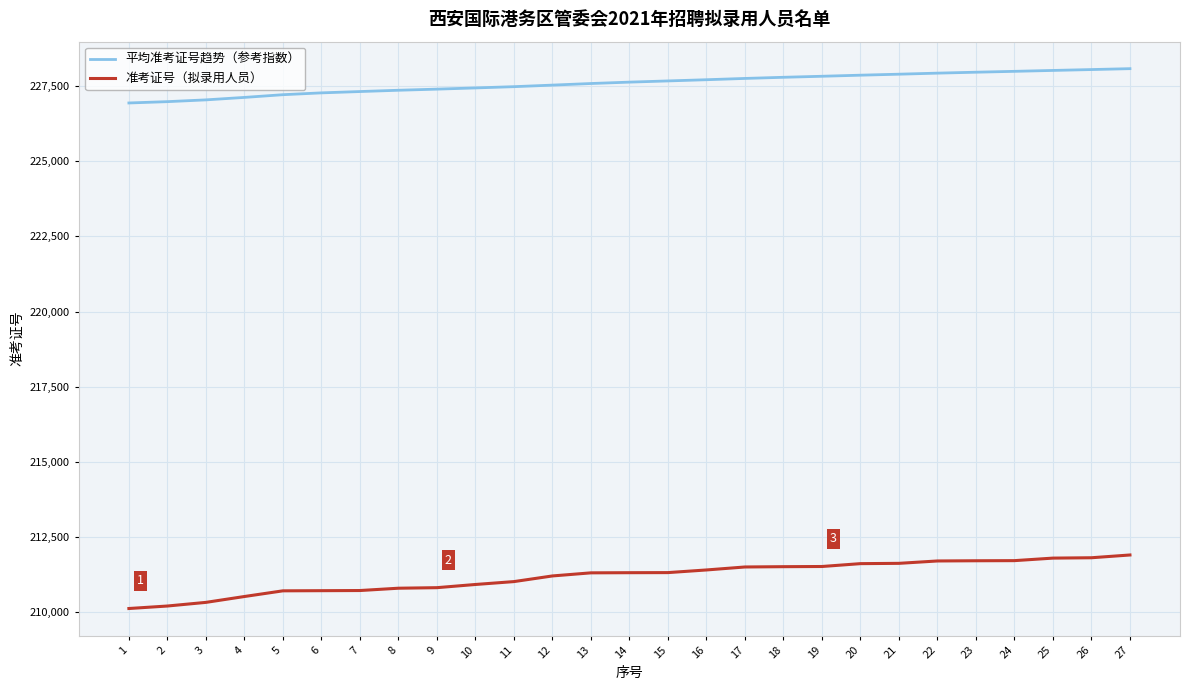

Rank the series by their average value, from lowest to highest.

准考证号（拟录用人员）, 平均准考证号趋势（参考指数）